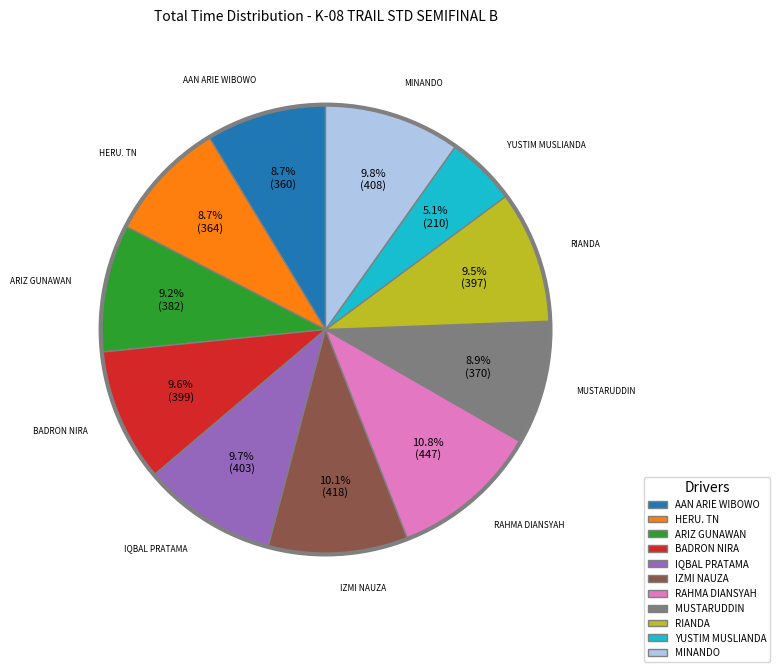

The RIANDA slice represents 2% of the pie. True or false?

False